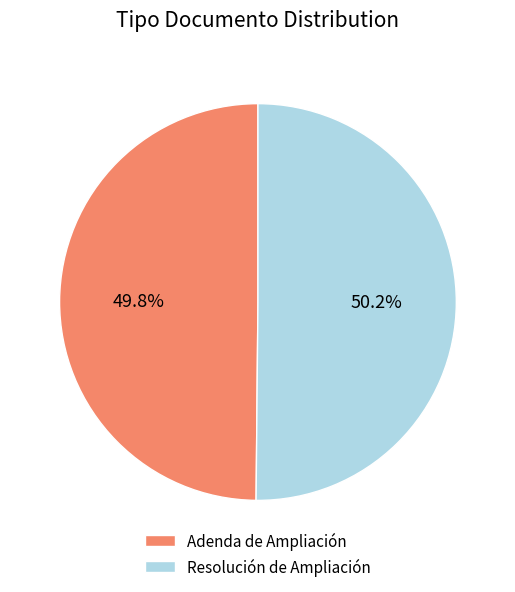

Combined, what portion of the pie is Adenda de Ampliación and Resolución de Ampliación?

100.0%